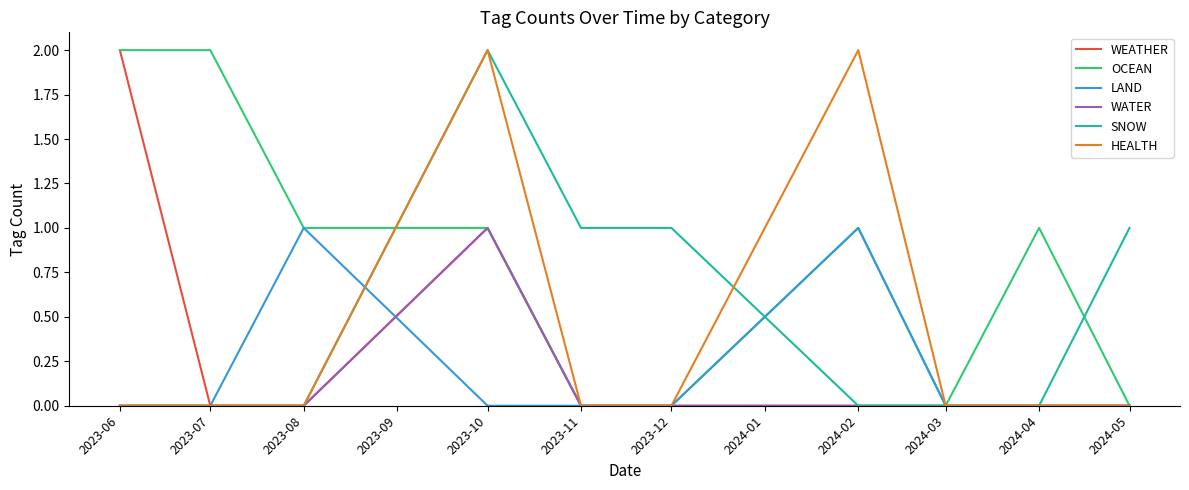

Which series has the largest total across all categories?

OCEAN